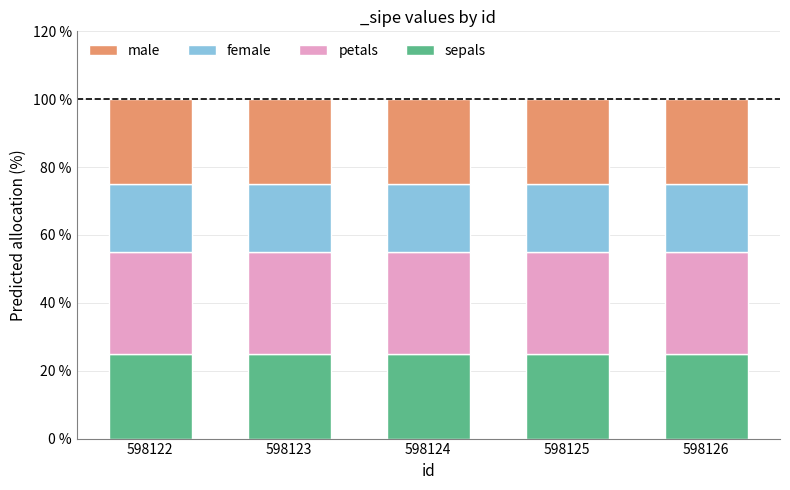

Is it true that sepals equals 25 at 598123?

True